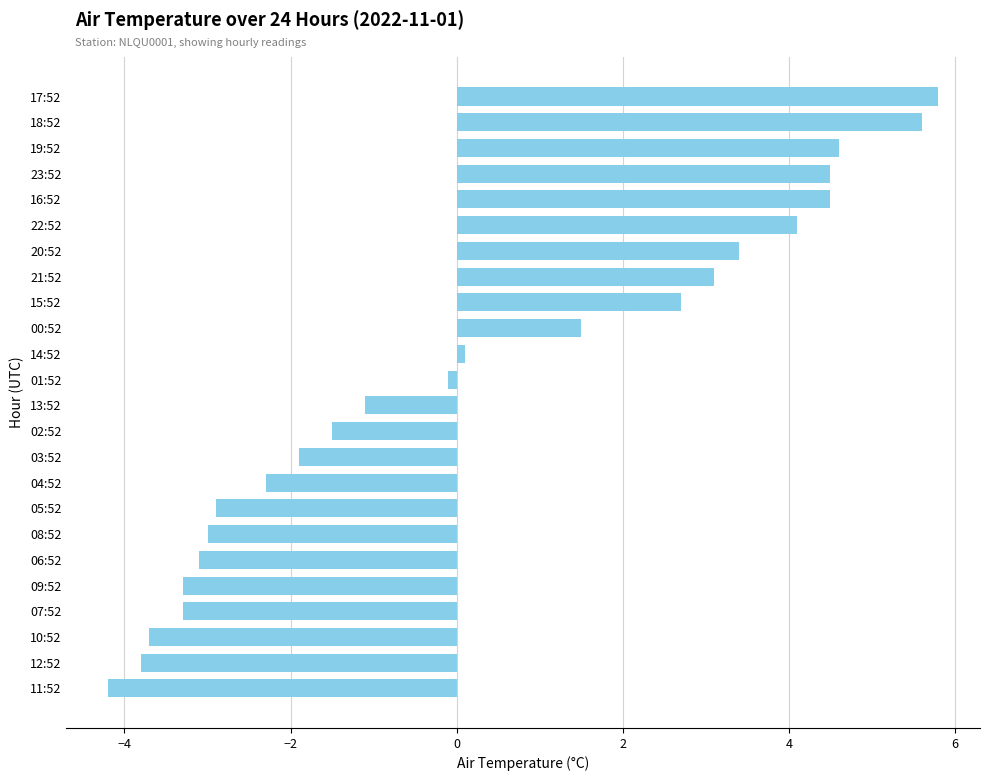

What is the minimum value shown in the chart?

-4.2